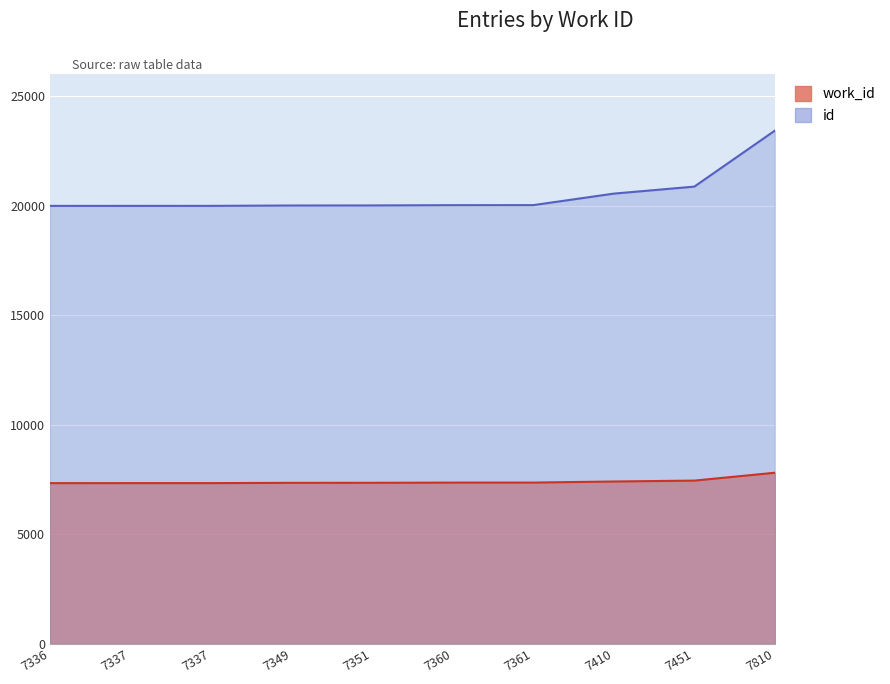

At which category is the sum across all series the highest?

7810